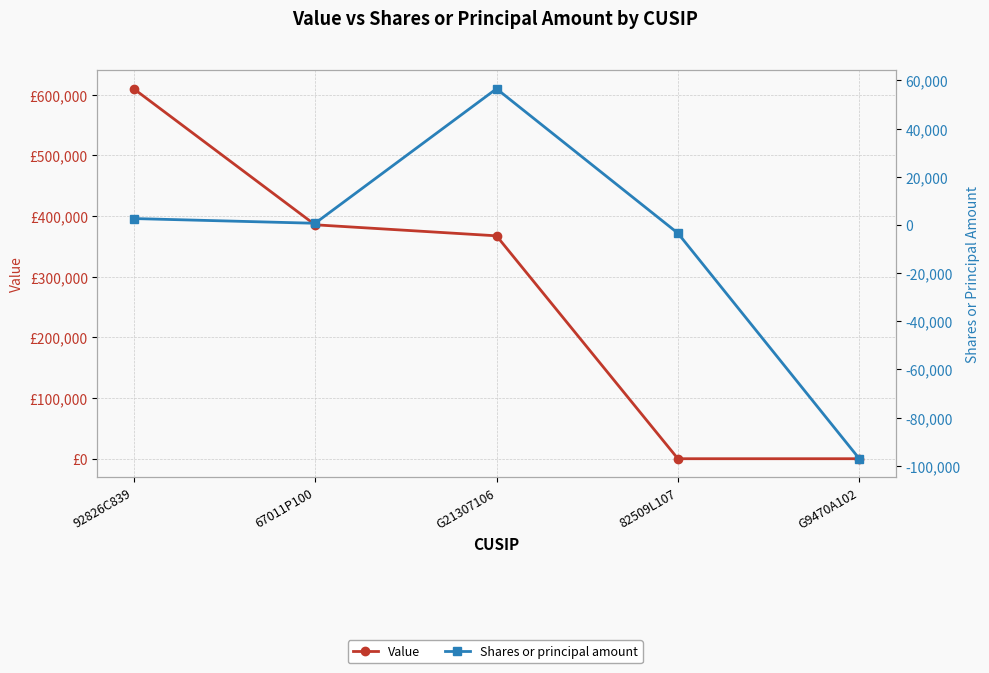

Between 92826C839 and G21307106, which series saw the biggest shift?

Value